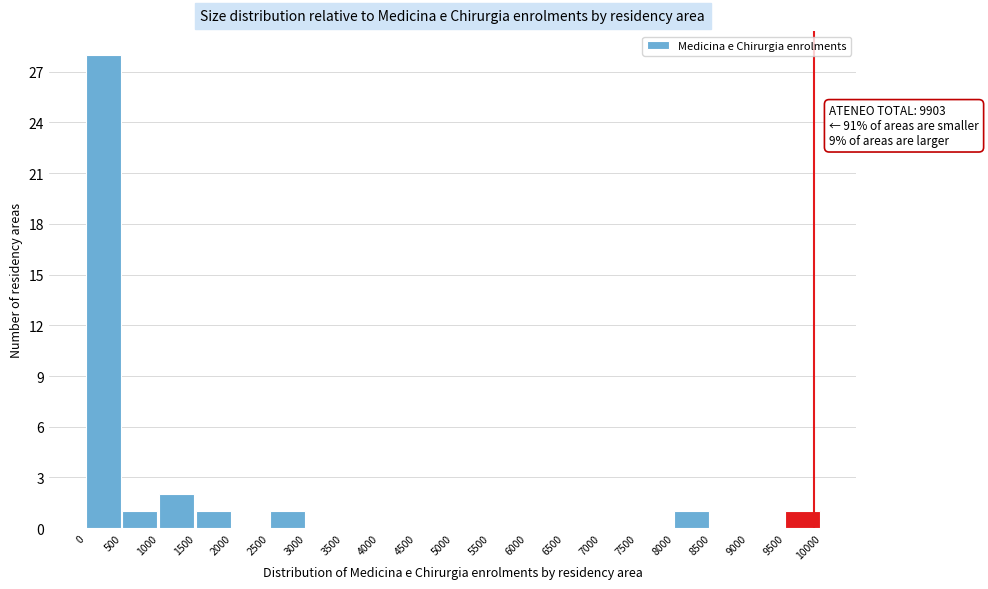

Which range on the x-axis has the tallest bar?

0 to 500